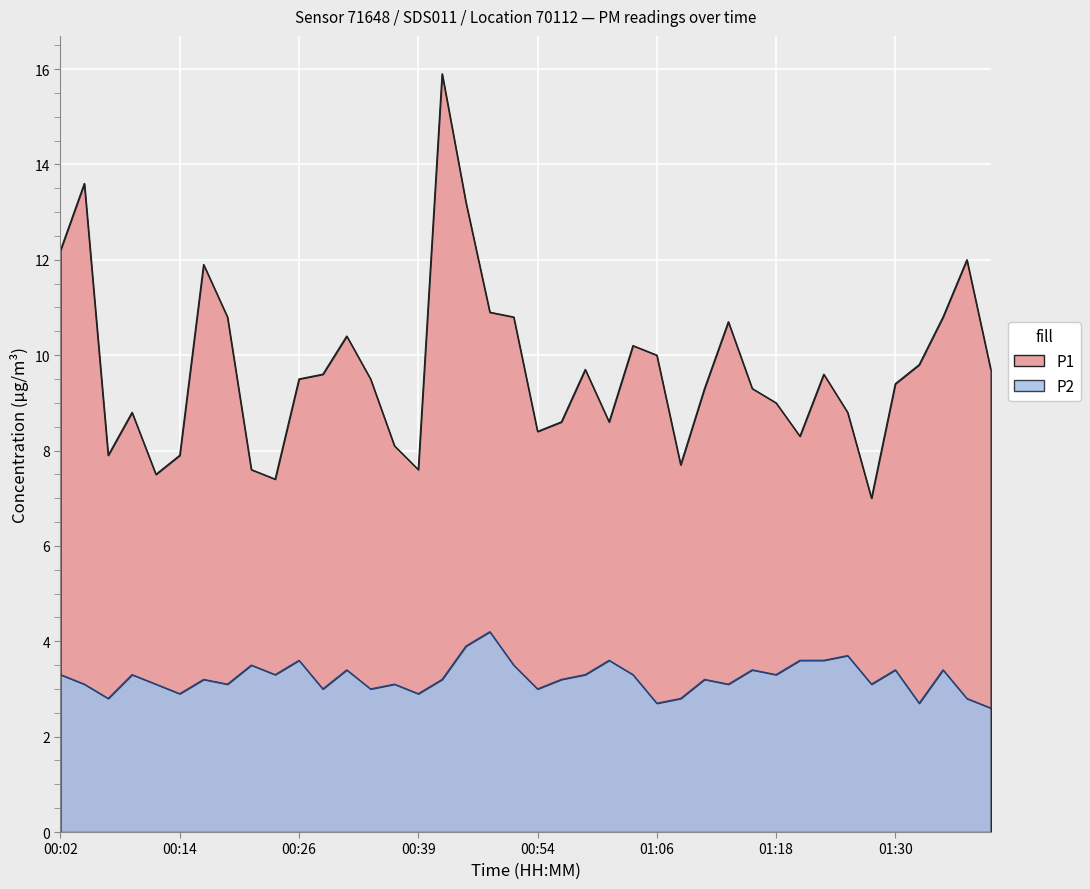

Rank the categories by P2 value from lowest to highest.

01:40, 01:06, 01:33, 00:07, 01:08, 01:38, 00:14, 00:39, 00:29, 00:34, 00:54, 00:04, 00:12, 00:19, 00:36, 01:13, 01:28, 00:16, 00:41, 00:56, 01:11, 00:02, 00:09, 00:24, 00:59, 01:03, 01:18, 00:31, 01:16, 01:30, 01:35, 00:21, 00:51, 00:26, 01:01, 01:20, 01:23, 01:25, 00:44, 00:46